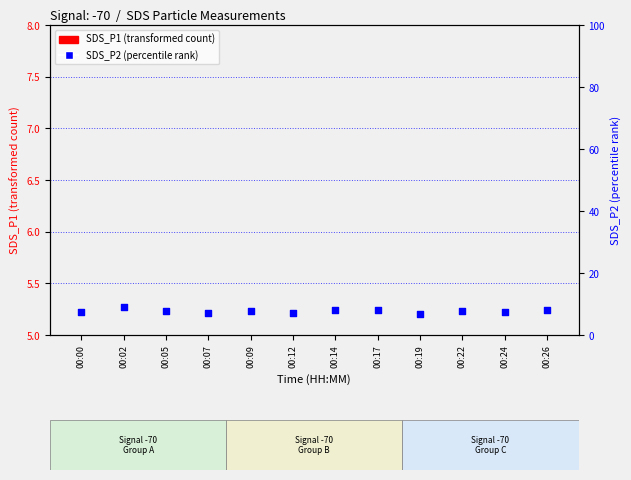

What is the ratio of the value at 00:05 to the value at 00:24?

1.0